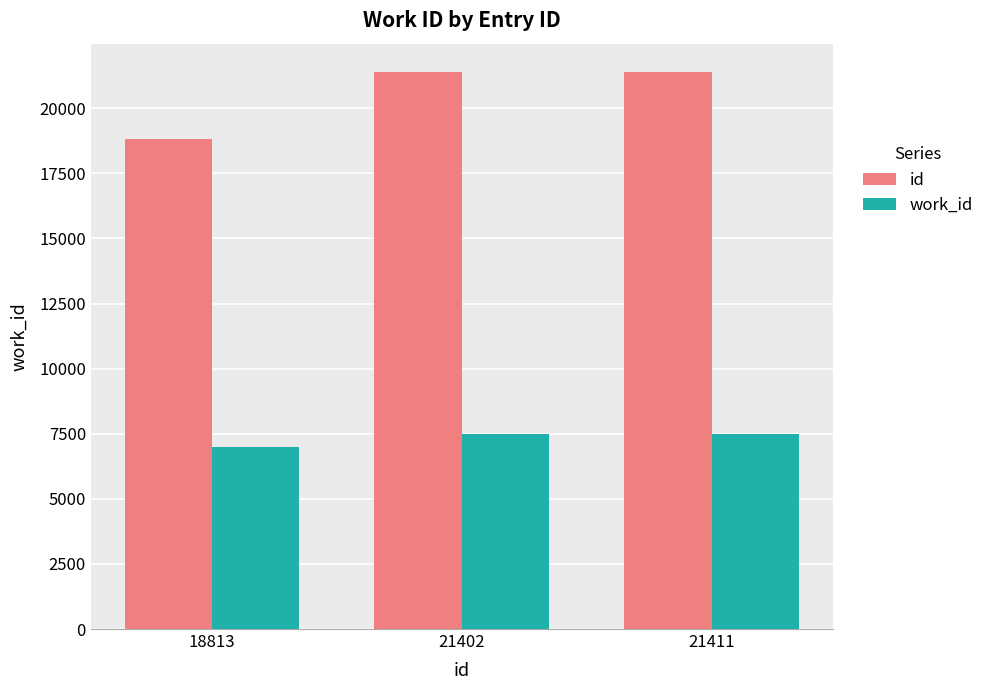

How many bars are there in each group?

2